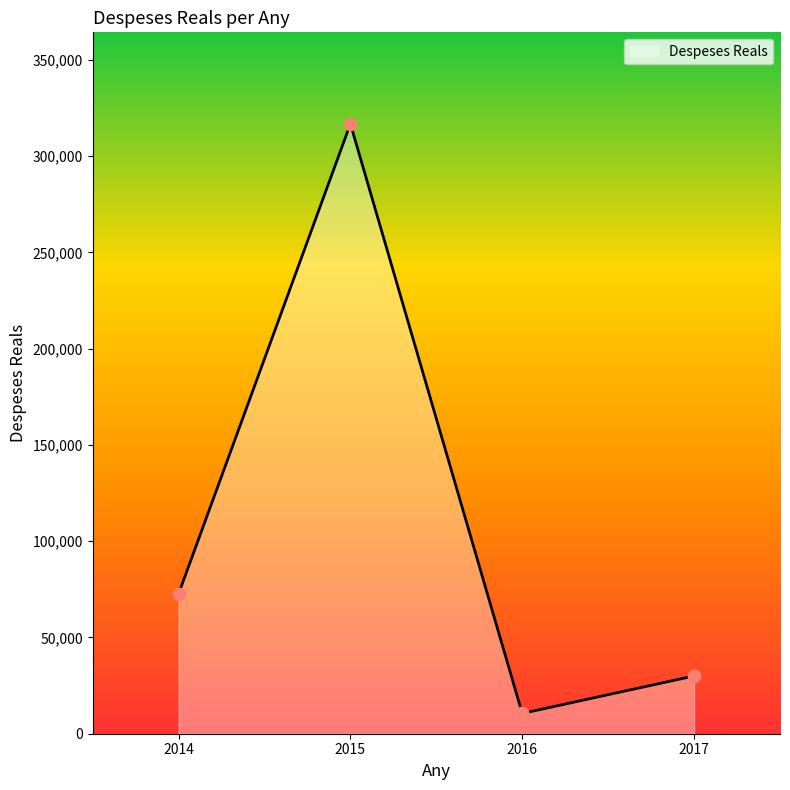

What is the change in value from 2016 to 2017?

+19458.6